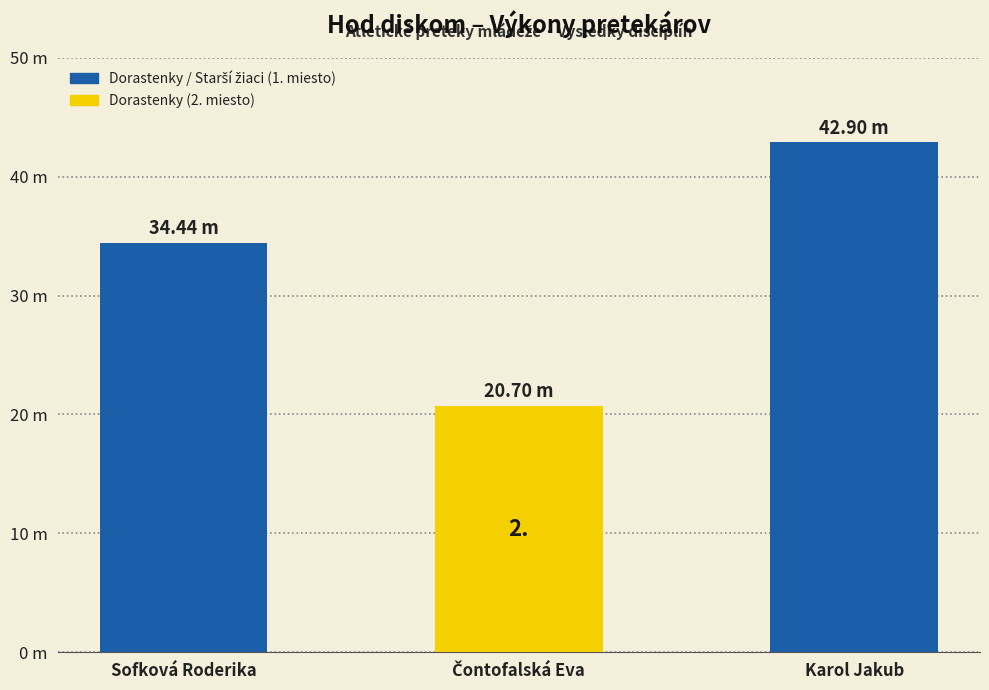

Are the bars horizontal?

No